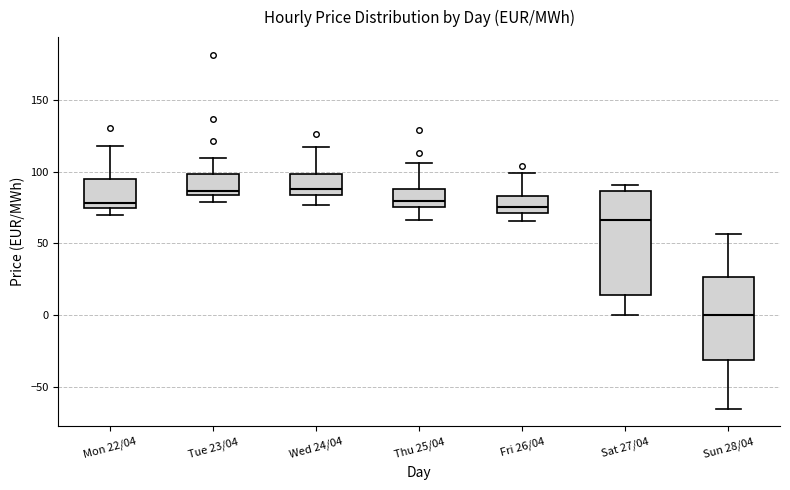

Reading left to right, transcribe this box plot: for each box, give where its median line is, the range the box spans, and where its two whiskers end, as read against the y-axis. The values are not printed on the chart, so give them approximately, as read against the axis.

Mon 22/04: median 80, box 75 to 95, whiskers 70 to 115
Tue 23/04: median 85 (just above the box's lower edge), box 85 to 100, whiskers 80 to 110
Wed 24/04: median 90, box 85 to 100, whiskers 75 to 115
Thu 25/04: median 80, box 75 to 90, whiskers 65 to 105
Fri 26/04: median 75, box 70 to 85, whiskers 65 to 100
Sat 27/04: median 65, box 15 to 85, whiskers 0 to 90
Sun 28/04: median 0, box -30 to 25, whiskers -65 to 55